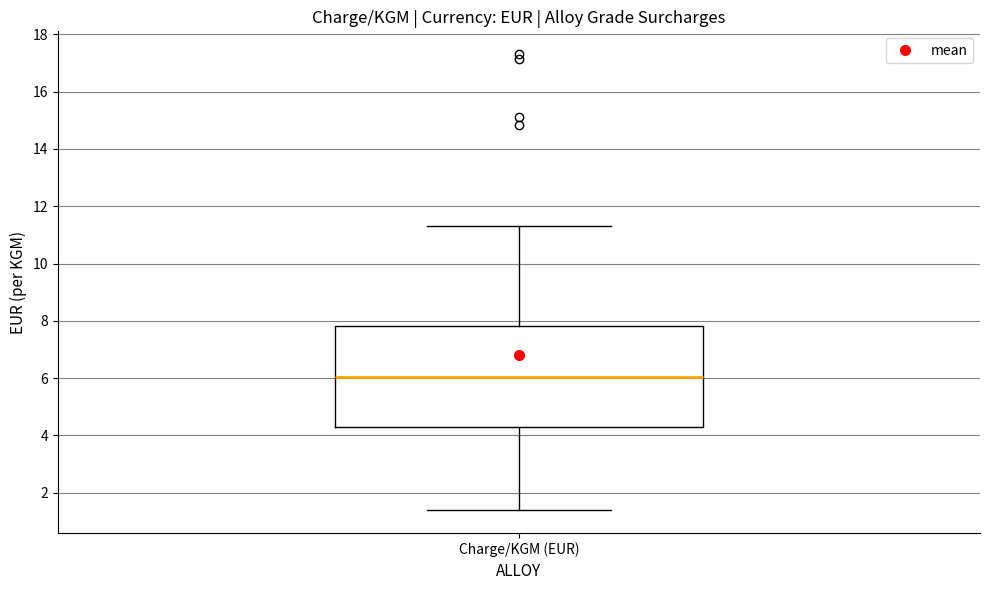

Transcribe this box plot: give where the median line is, the range the box spans, and where the two whiskers end, as read against the y-axis. The values are not printed on the chart, so give them approximately, as read against the axis.

median 6.0, box 4.2 to 7.8, whiskers 1.4 to 11.4